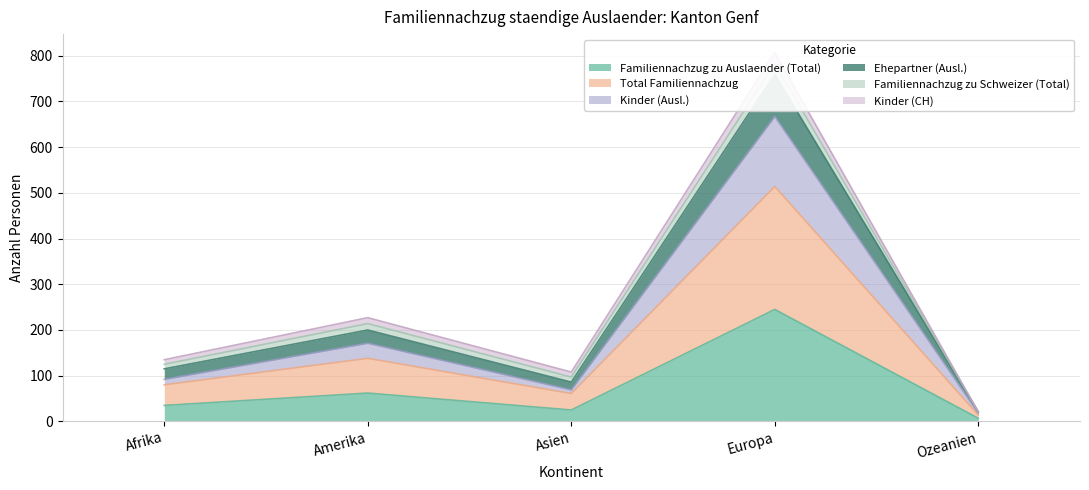

What position from the left is Ozeanien?

5